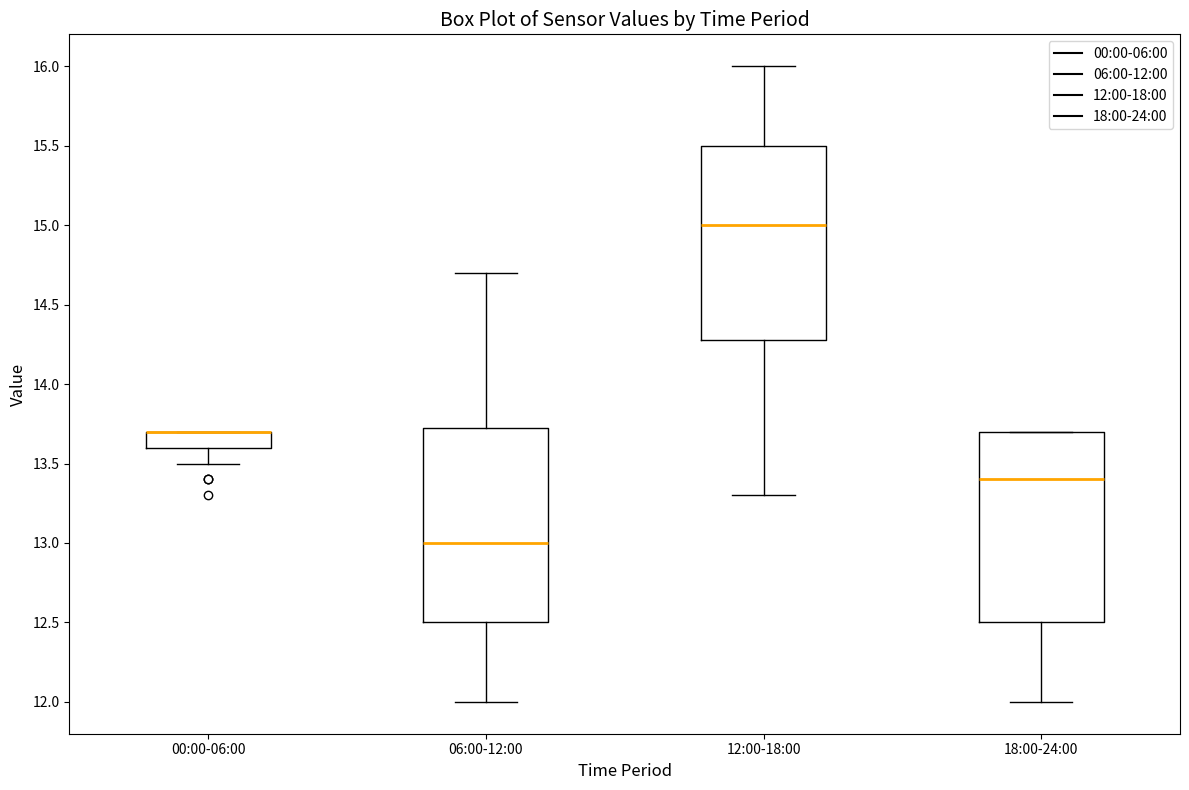

Reading left to right, transcribe this box plot: for each box, give where its median line is, the range the box spans, and where its two whiskers end, as read against the y-axis. The values are not printed on the chart, so give them approximately, as read against the axis.

00:00-06:00: median 13.70 (drawn on the box's upper edge), box 13.60 to 13.70, whiskers 13.50 to 13.70
06:00-12:00: median 13.00, box 12.50 to 13.75, whiskers 12.00 to 14.70
12:00-18:00: median 15.00, box 14.30 to 15.50, whiskers 13.30 to 16.00
18:00-24:00: median 13.40, box 12.50 to 13.70, whiskers 12.00 to 13.70